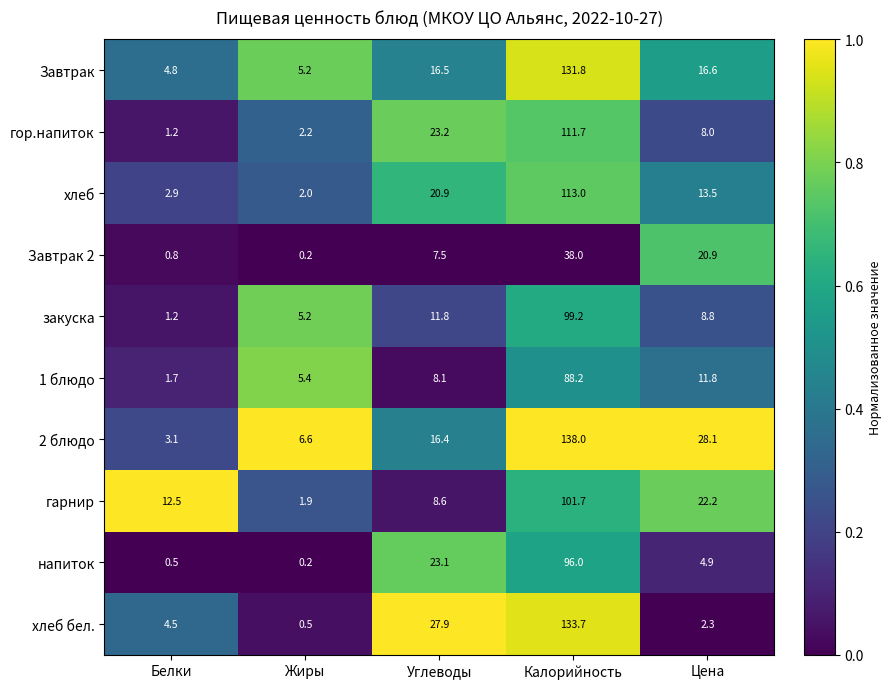

Is it true that гарнир equals 101.7 at Калорийность?

True